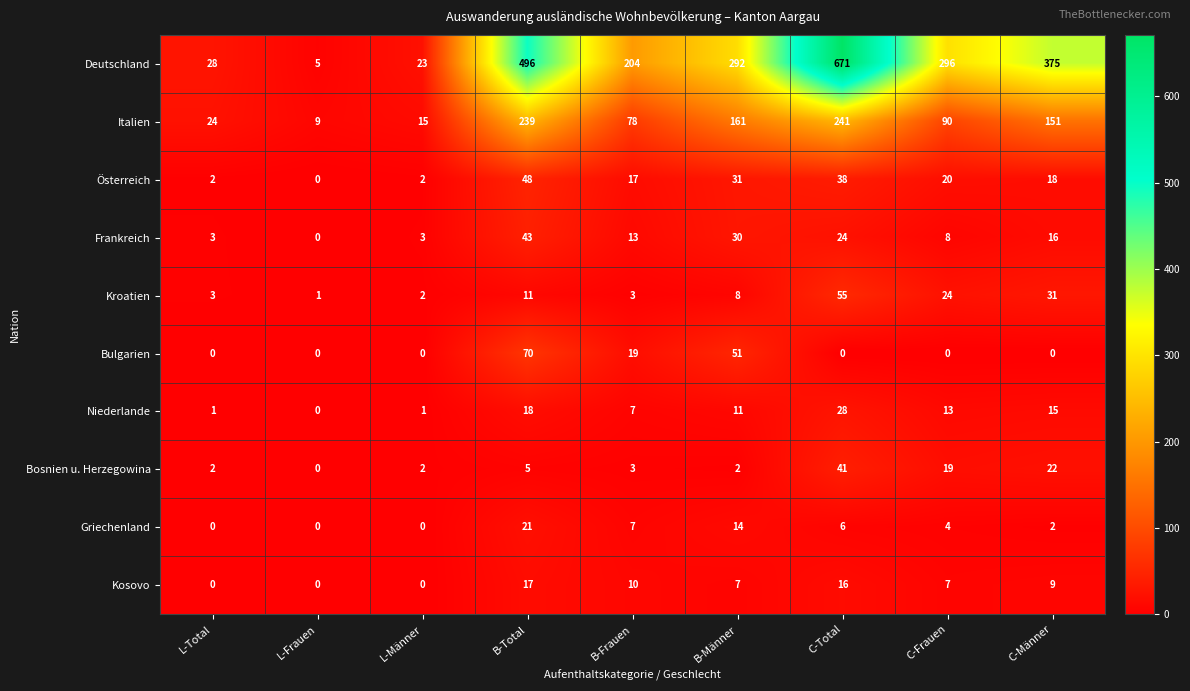

Rank the series by their maximum value, from lowest to highest.

Kosovo, Griechenland, Niederlande, Bosnien u. Herzegowina, Frankreich, Österreich, Kroatien, Bulgarien, Italien, Deutschland